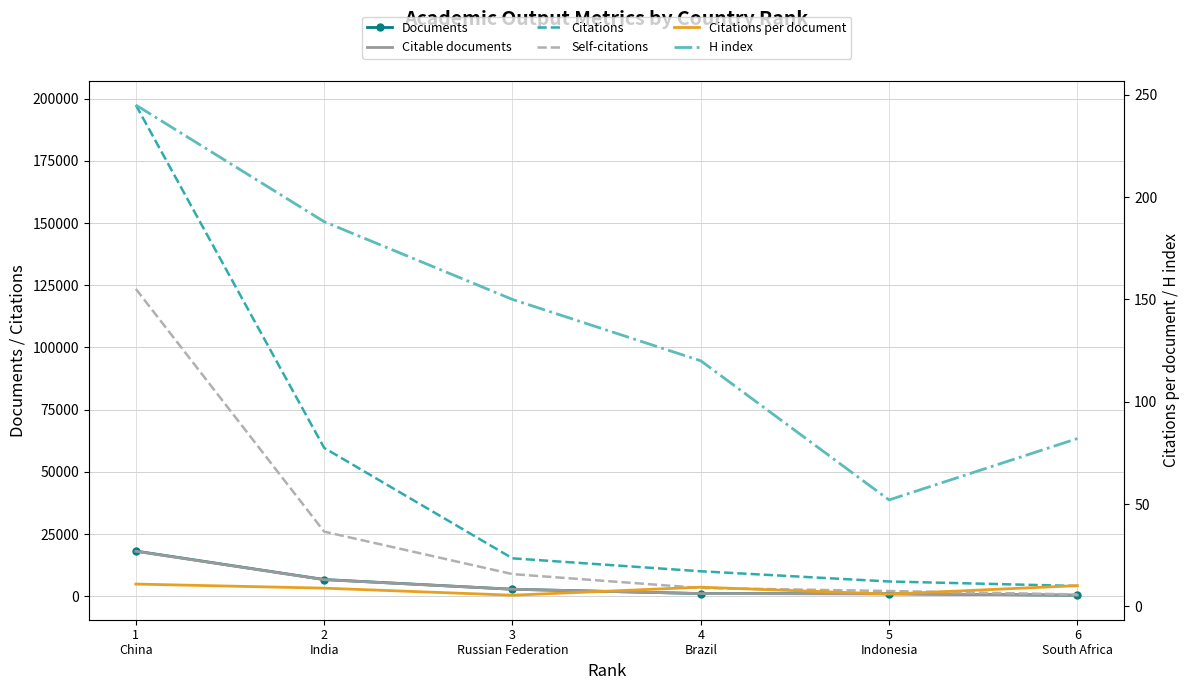

What is the difference between the second highest and minimum values in the Citable documents series?

6251.0